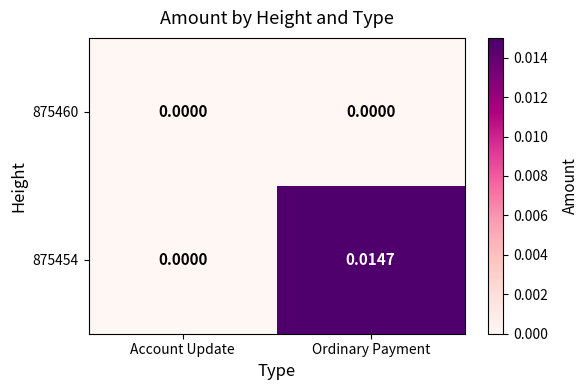

At which category is the sum across all series the highest?

Ordinary Payment